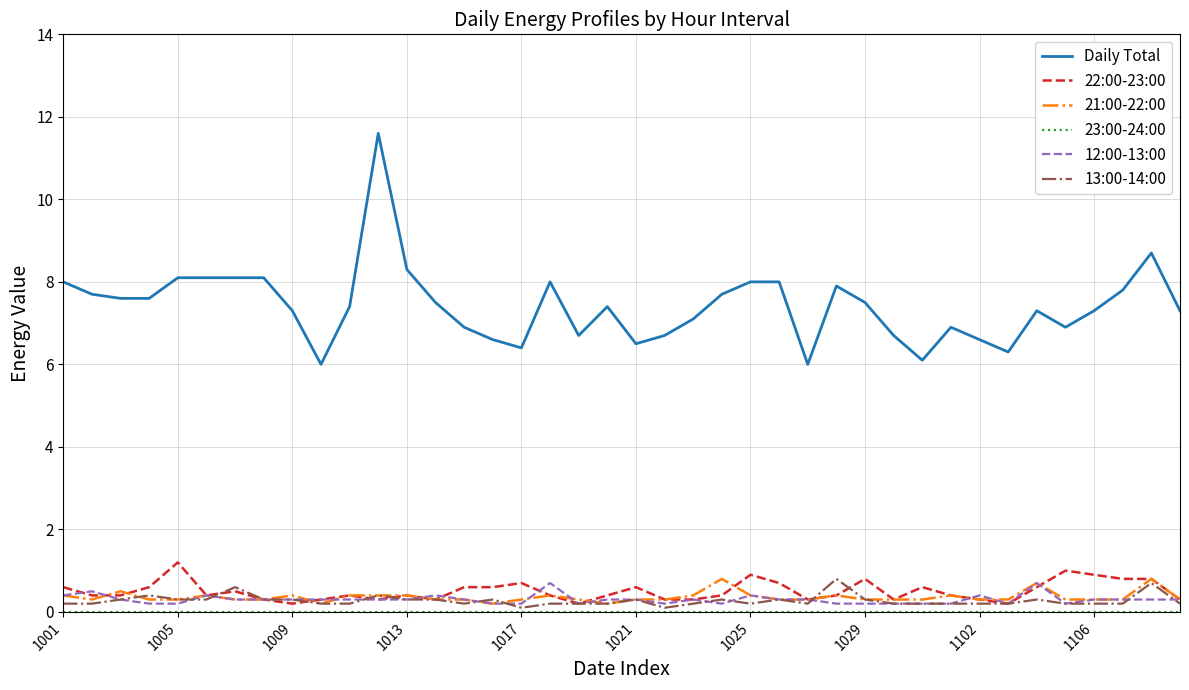

Which series has the widest spread of values?

Daily Total